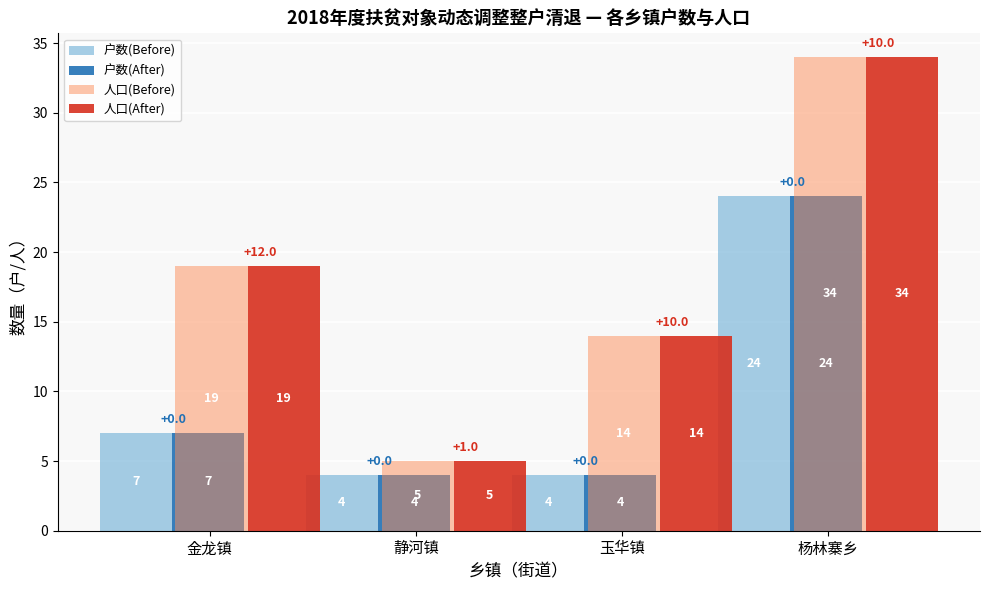

How many bars are there in total?

16